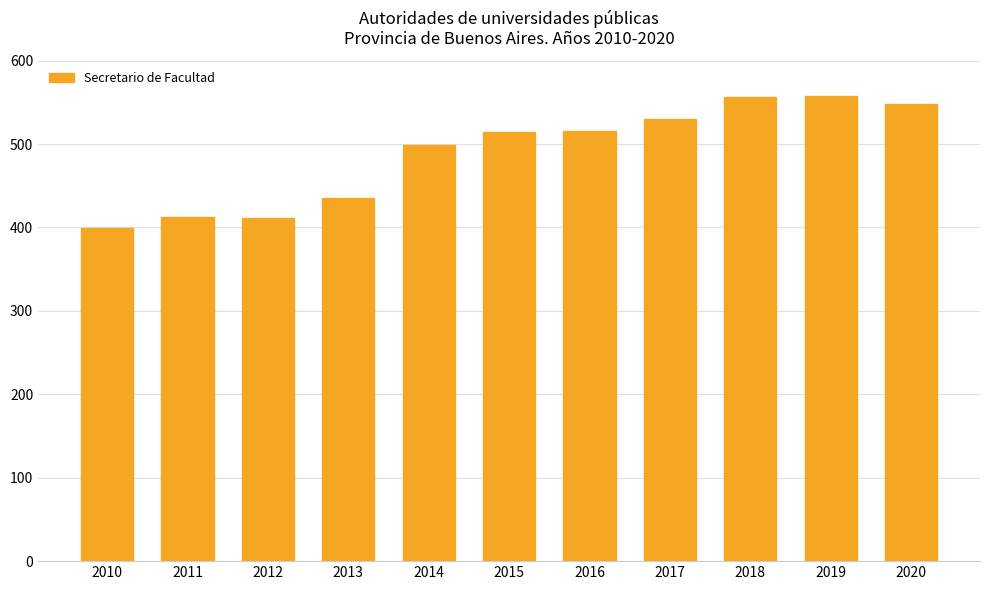

The chart shows a value of 560 at 2012. True or false?

False